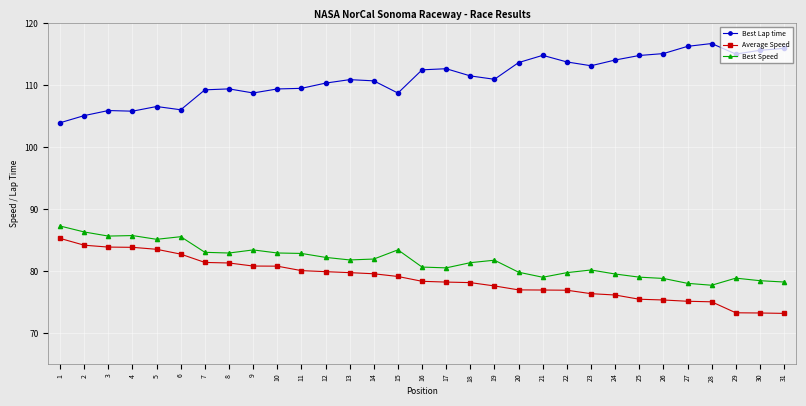

What is the difference between the highest and lowest values at 6?

23.3